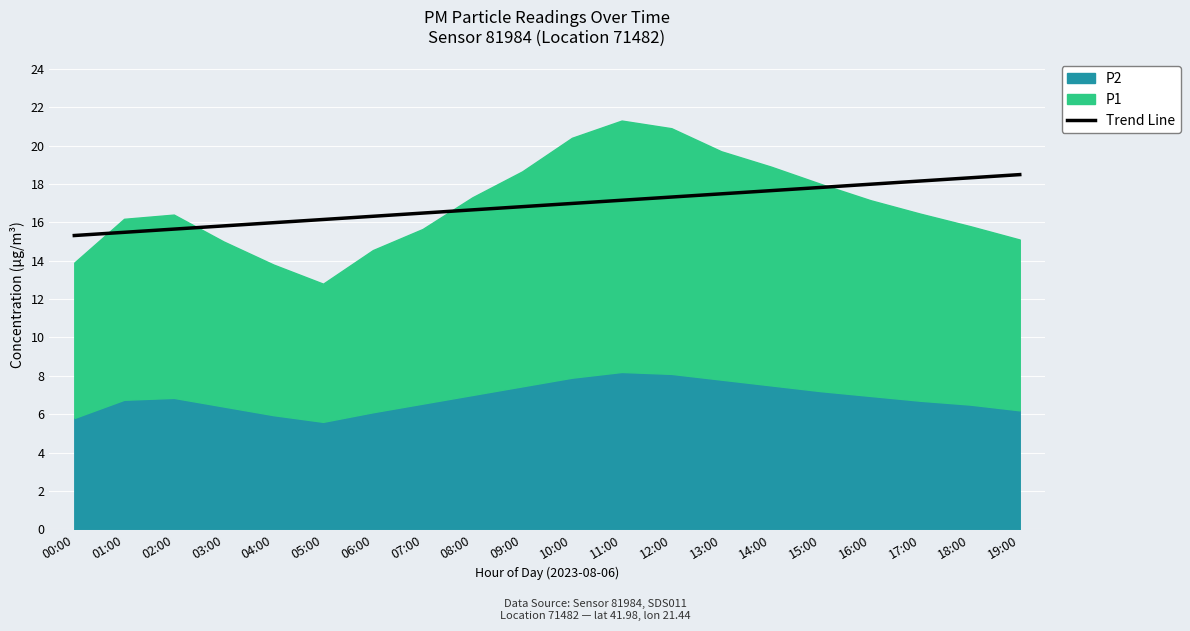

At which category does the chart reach its minimum across all series?

00:00